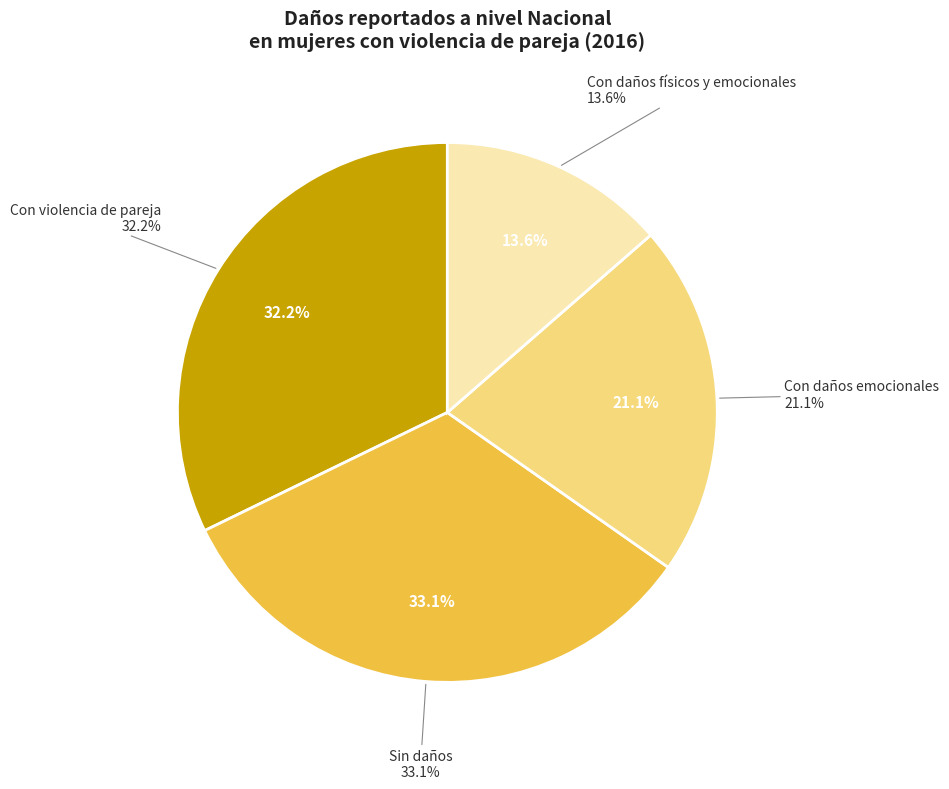

Approximately how many times larger is the value at Sin daños compared to Con daños emocionales?

1.6